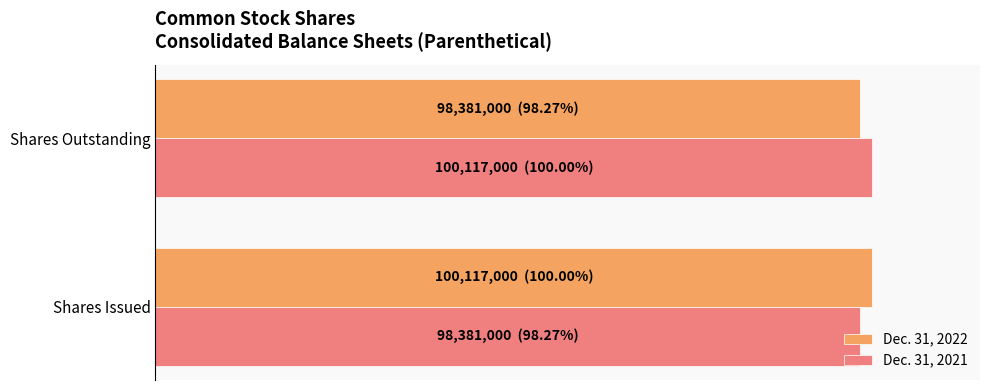

What are all the series names shown in the legend?

Dec. 31, 2022, Dec. 31, 2021